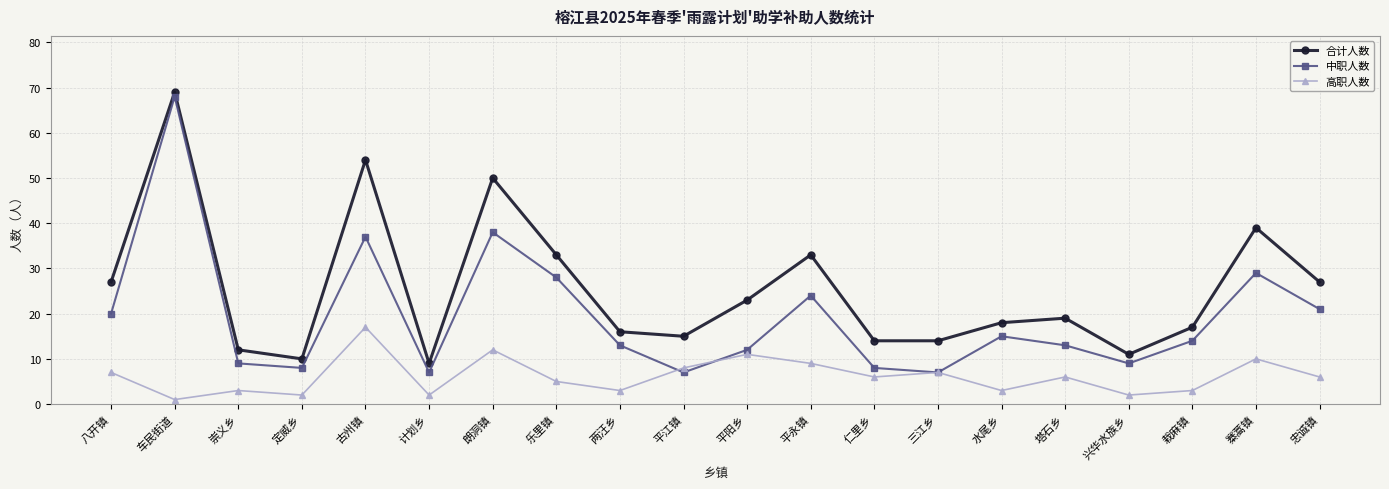

What is the value of the 中职人数 point at the 8th from the left?

28